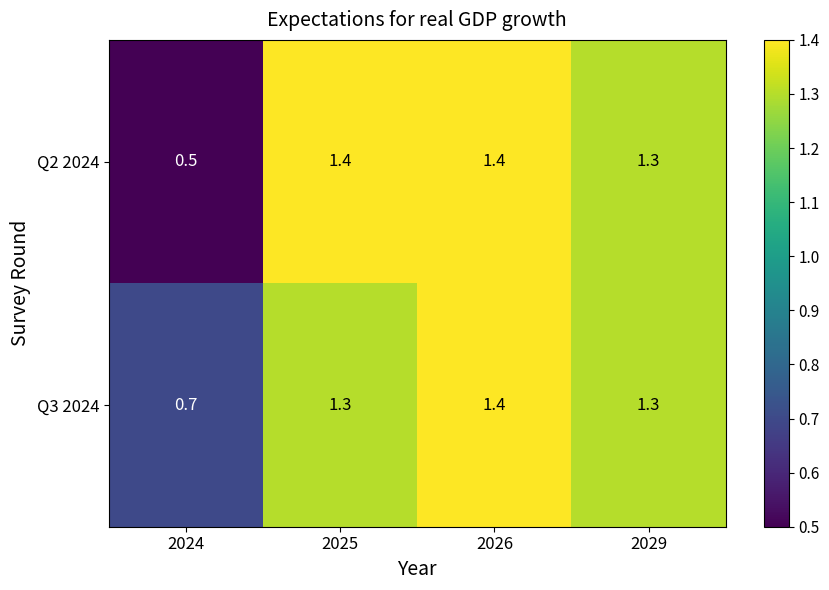

Which series has the largest total across all categories?

Q3 2024